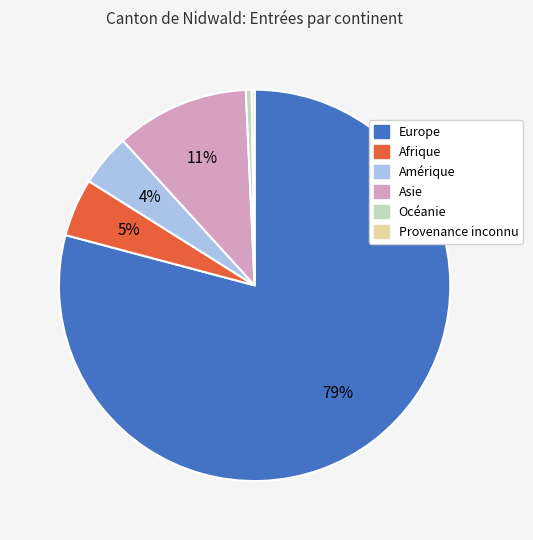

To the nearest percent, what percentage of the pie is Asie?

11%